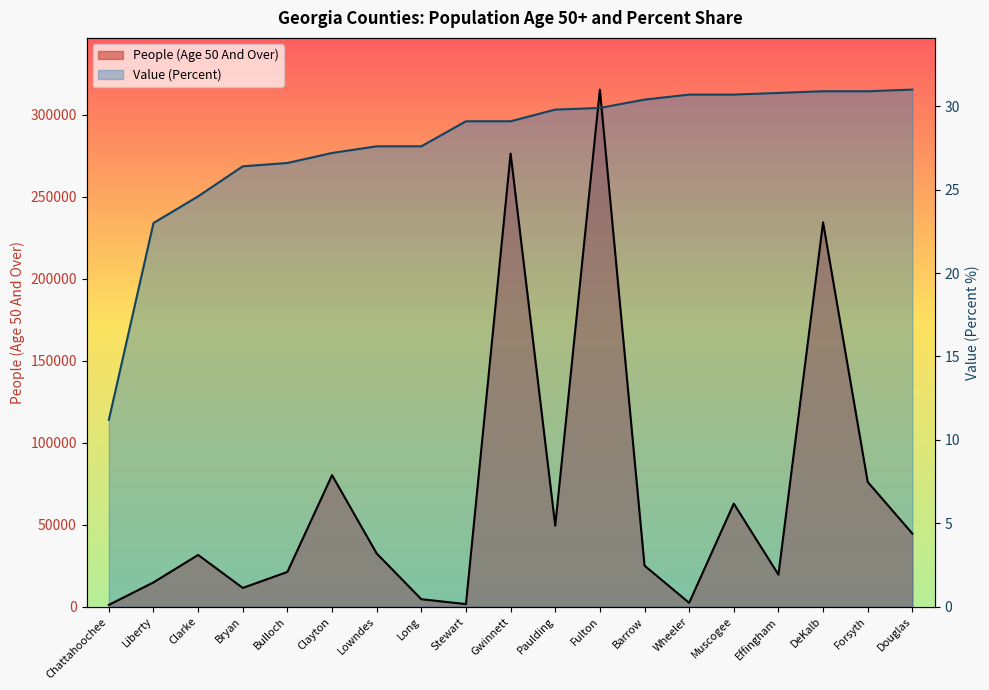

List the series in order of their peak value, highest first.

People (Age 50 And Over), Value (Percent)